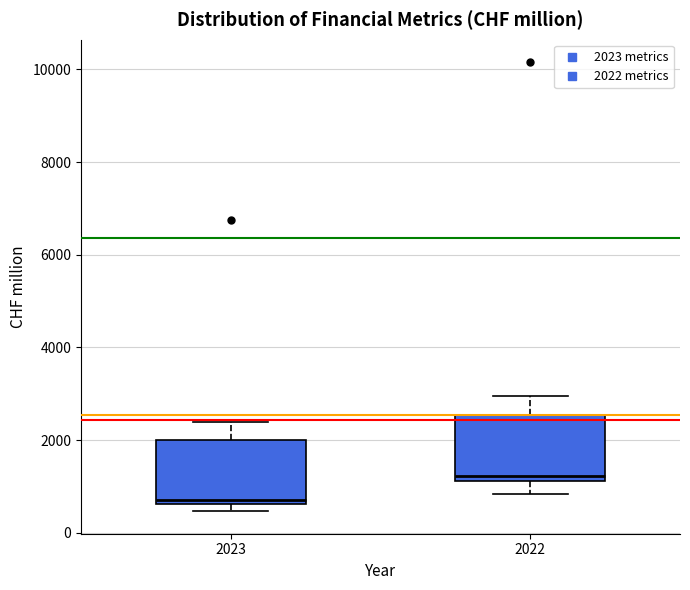

Which box has the lowest median line?

2023